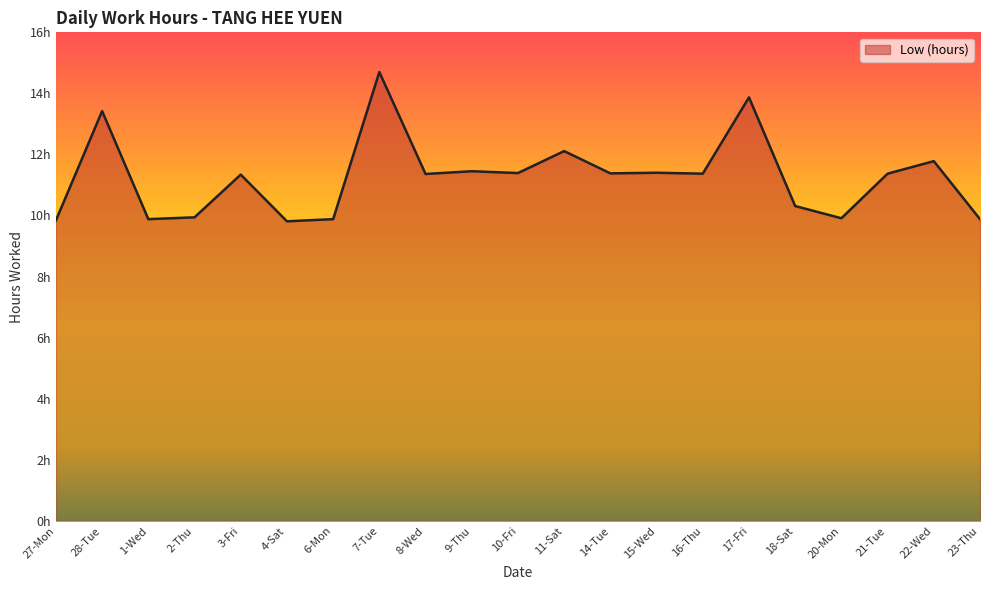

The chart shows a value of 2.8 at 11-Sat. True or false?

False